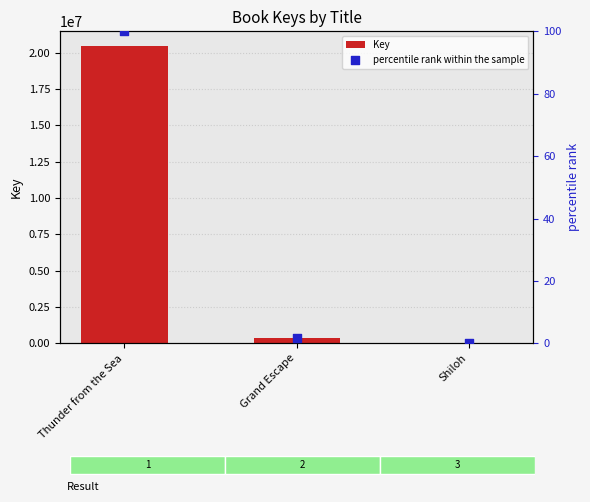

What is the total value across all series at Thunder from the Sea?

20458133.0